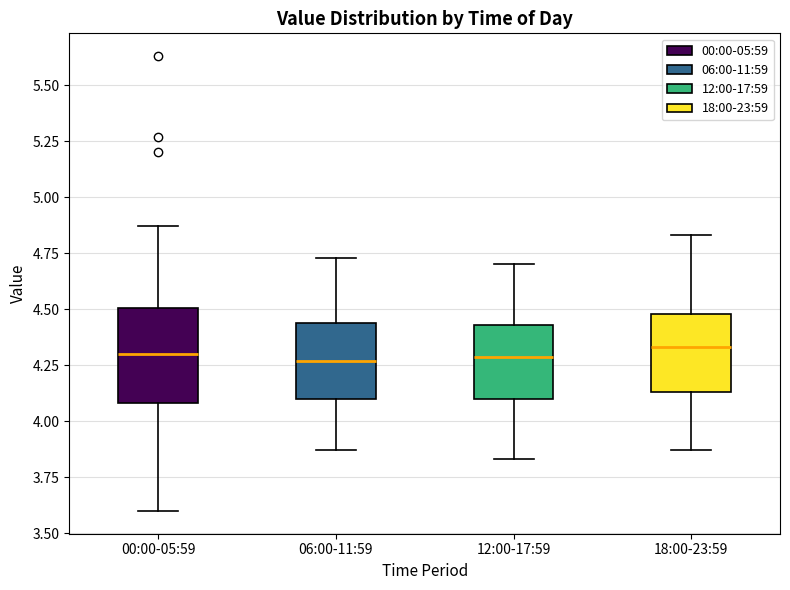

Which box is the tallest, from its lower edge to its upper edge?

00:00-05:59